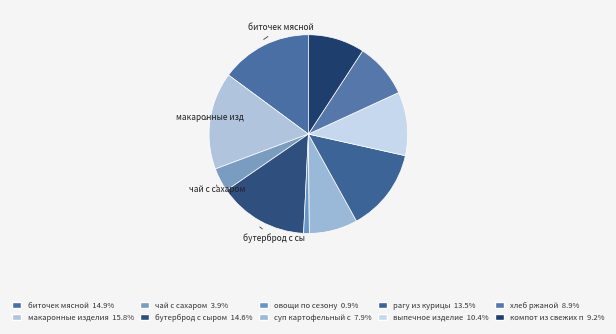

How many segments does this pie chart have?

10